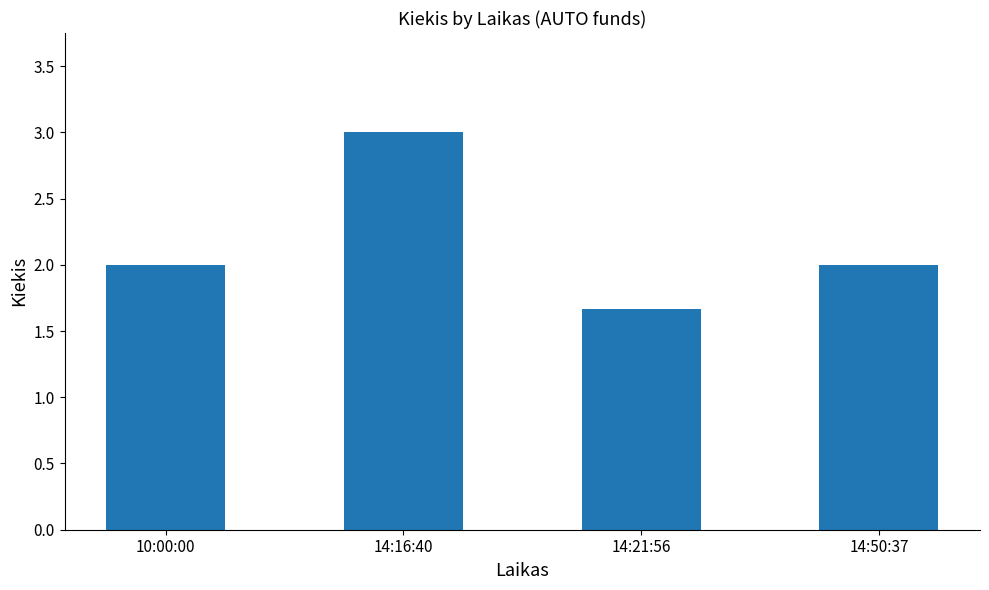

Which has a higher value, 14:16:40 or 14:21:56?

14:16:40